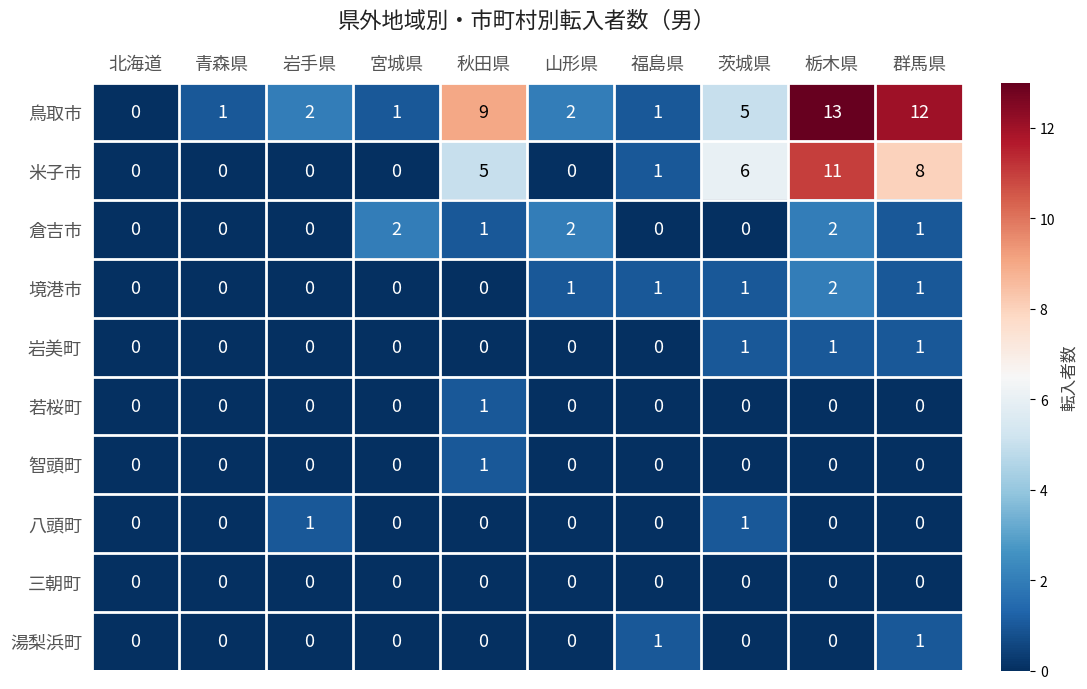

Which series has the widest spread of values?

鳥取市